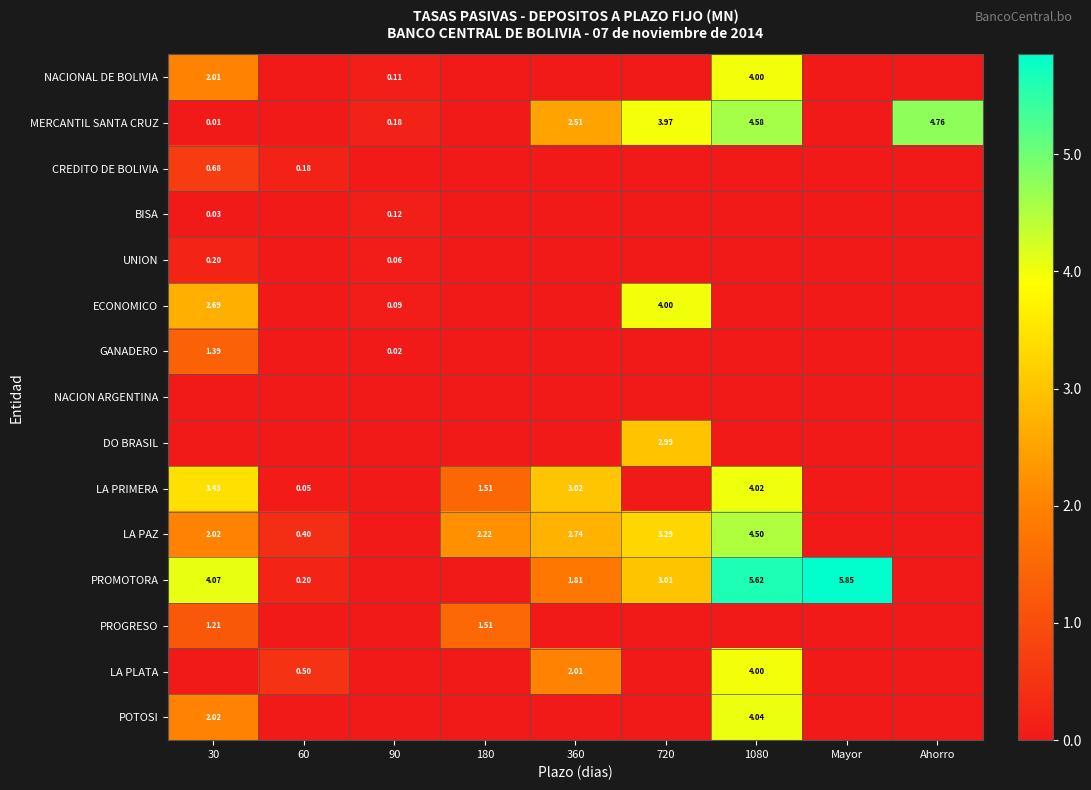

At which label does ECONOMICO reach its peak?

720